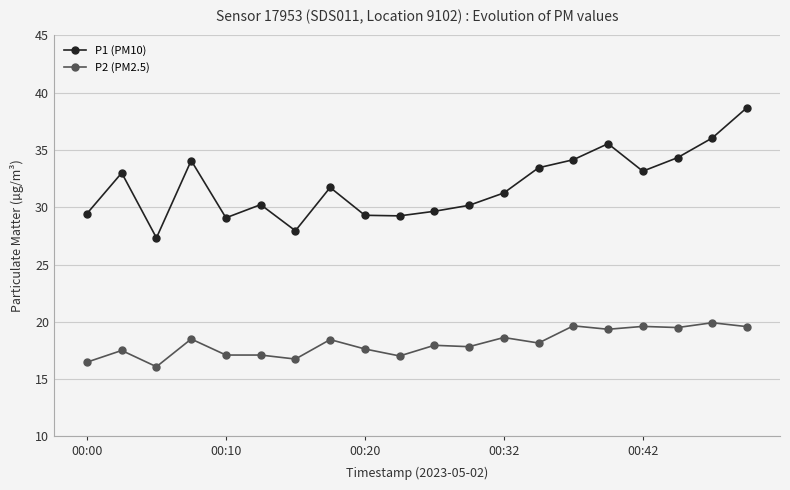

What is the difference between the second highest and second lowest values in the P1 (PM10) series?

8.1